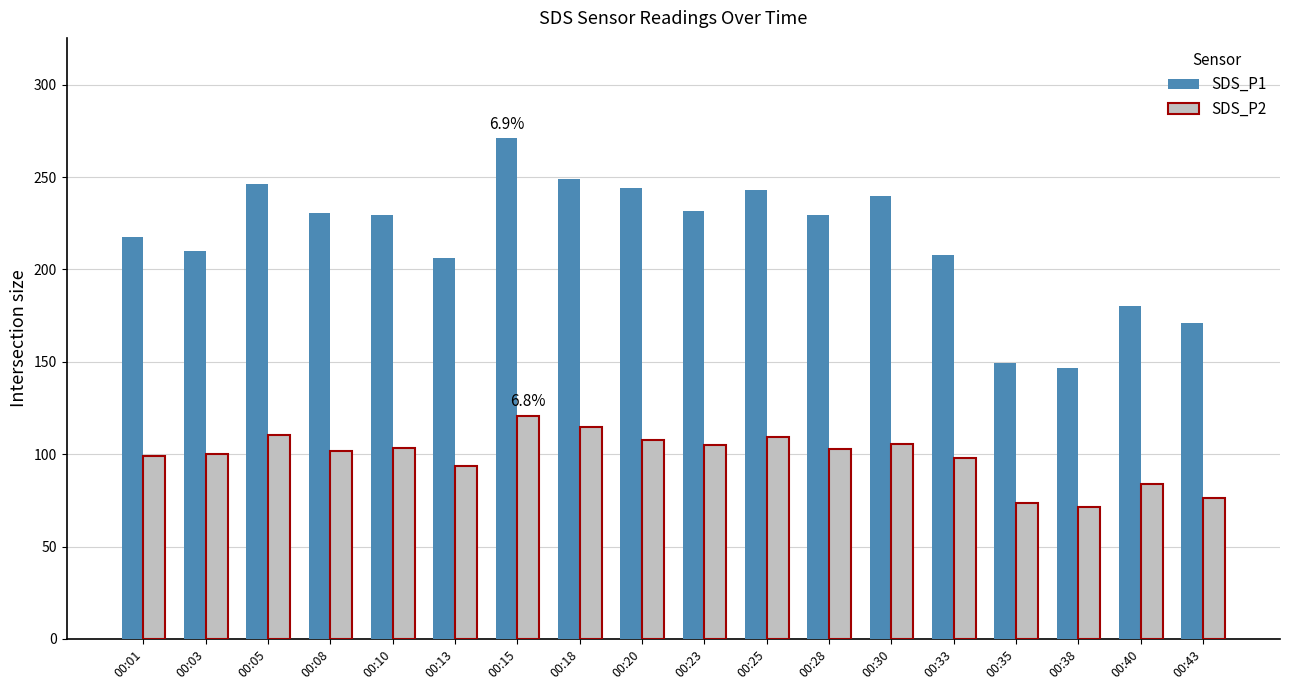

Does the chart contain stacked bars?

No